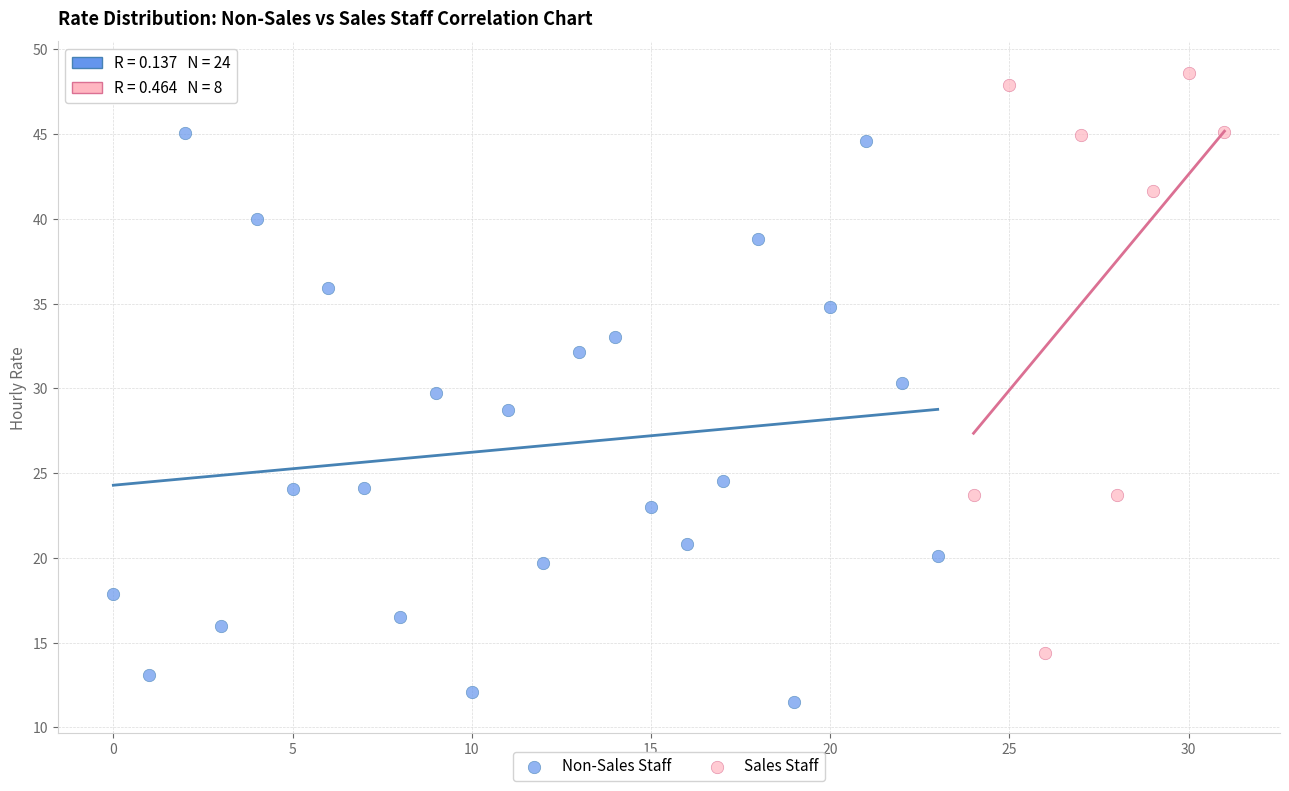

Which series contains the highest Y value?

Sales Staff